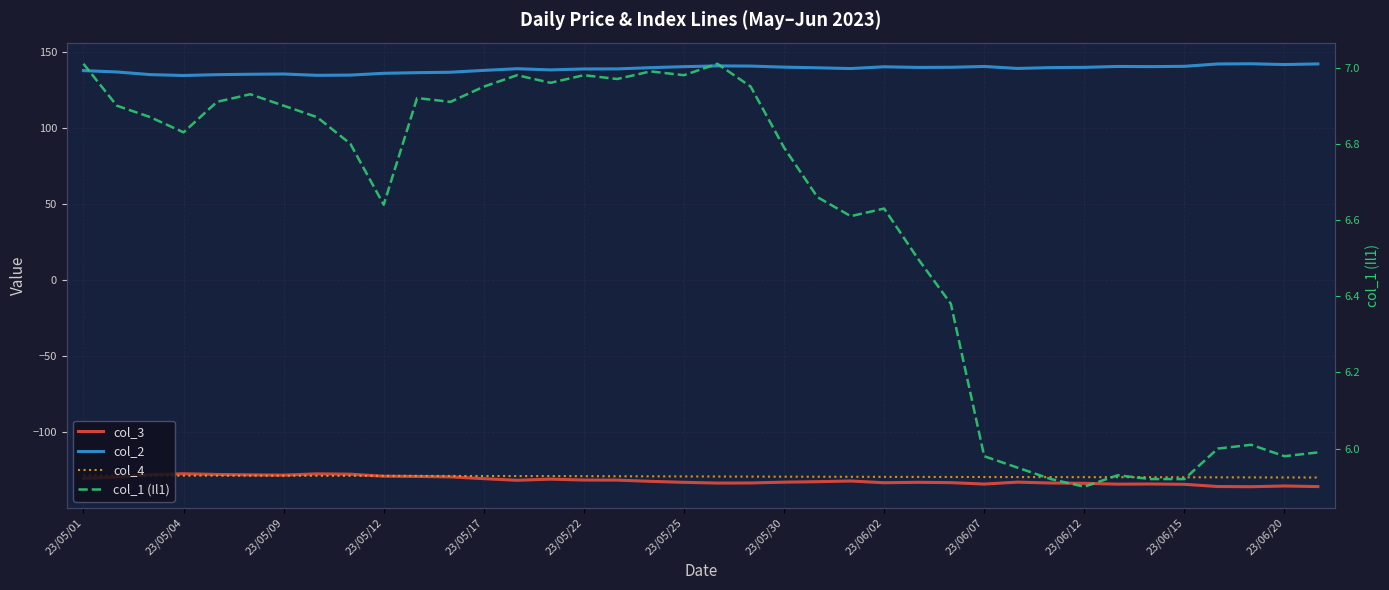

Reading left to right, transcribe all the data shown in this chart.

col_3: -130.5	-129.7	-128.0	-127.4	-127.9	-128.2	-128.3	-127.5	-127.7	-129.1	-129.2	-129.5	-130.7	-131.7	-131.0	-131.6	-131.6	-132.4	-133.1	-133.6	-133.5	-133.0	-132.7	-132.2	-133.4	-133.1	-133.3	-134.2	-133.0	-133.6	-133.7	-134.3	-134.2	-134.4	-135.8	-136.0	-135.5	-135.9
col_2: 137.5	136.6	134.9	134.3	134.8	135.1	135.2	134.4	134.5	135.7	136.1	136.4	137.6	138.7	137.9	138.6	138.6	139.4	140.1	140.6	140.5	139.8	139.3	138.8	140.0	139.6	139.7	140.2	138.9	139.5	139.6	140.2	140.1	140.3	141.8	142.0	141.5	141.9
col_4: -128.6	-128.6	-128.6	-128.7	-128.7	-128.7	-128.7	-128.8	-128.8	-128.8	-128.9	-128.9	-128.9	-129.0	-129.0	-129.1	-129.1	-129.2	-129.2	-129.3	-129.3	-129.4	-129.4	-129.5	-129.5	-129.5	-129.6	-129.6	-129.6	-129.7	-129.7	-129.7	-129.7	-129.8	-129.8	-129.9	-129.9	-129.9
col_1 (Il1): 7.0	6.9	6.9	6.8	6.9	6.9	6.9	6.9	6.8	6.6	6.9	6.9	7.0	7.0	7.0	7.0	7.0	7.0	7.0	7.0	7.0	6.8	6.7	6.6	6.6	6.5	6.4	6.0	6.0	5.9	5.9	5.9	5.9	5.9	6.0	6.0	6.0	6.0